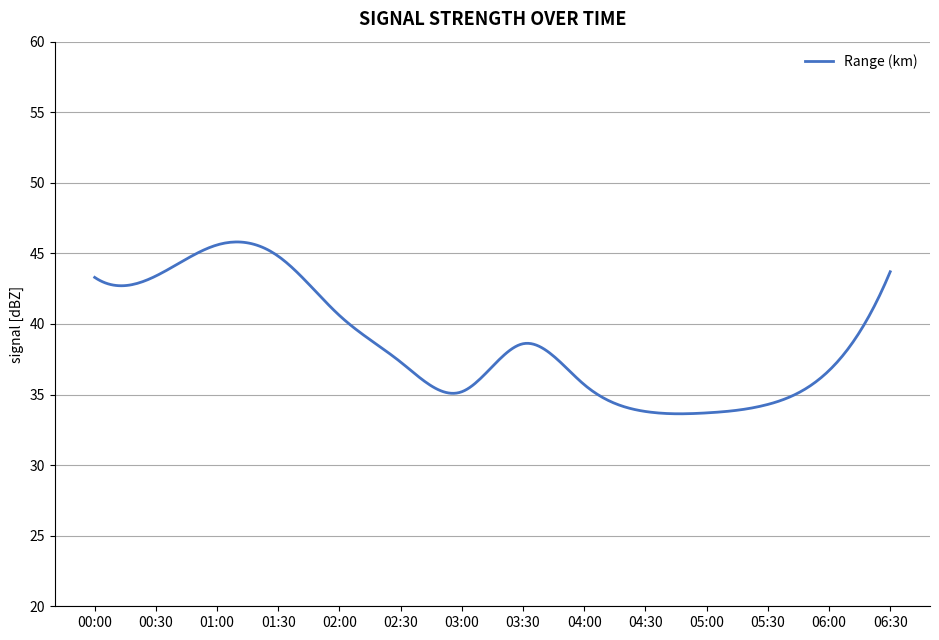

What is the maximum value shown in the chart?

45.8